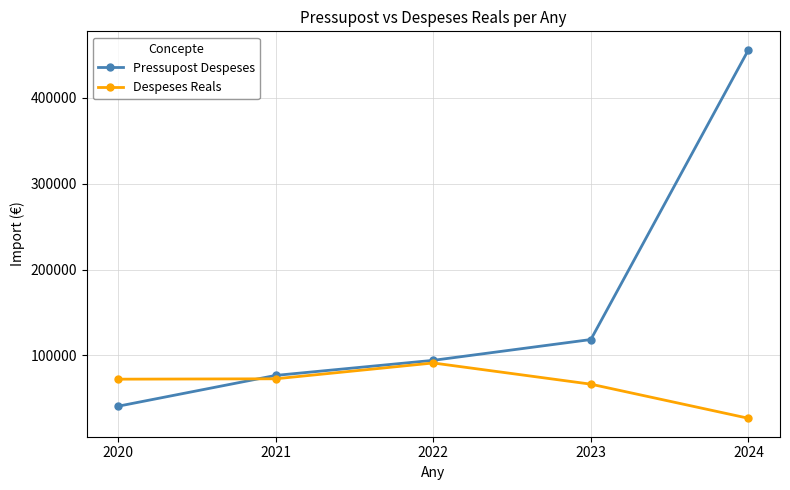

True or false: Pressupost Despeses has a value of 118458.0 at 2023.

True